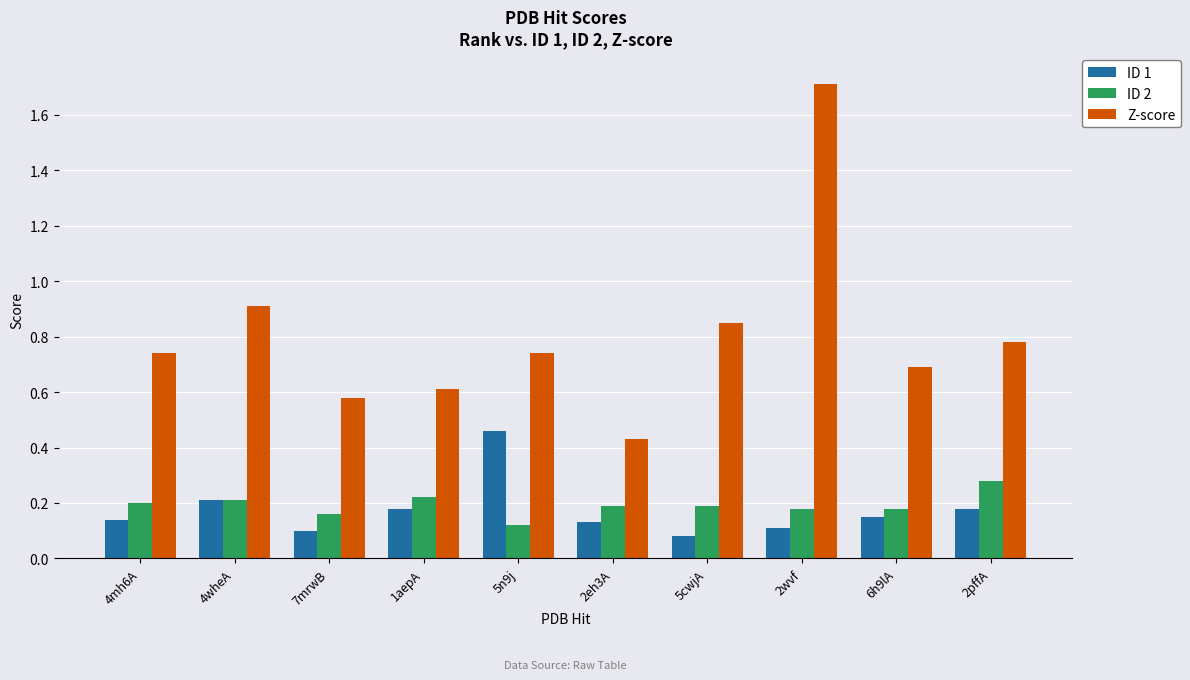

What position from the left is 2wvf?

8